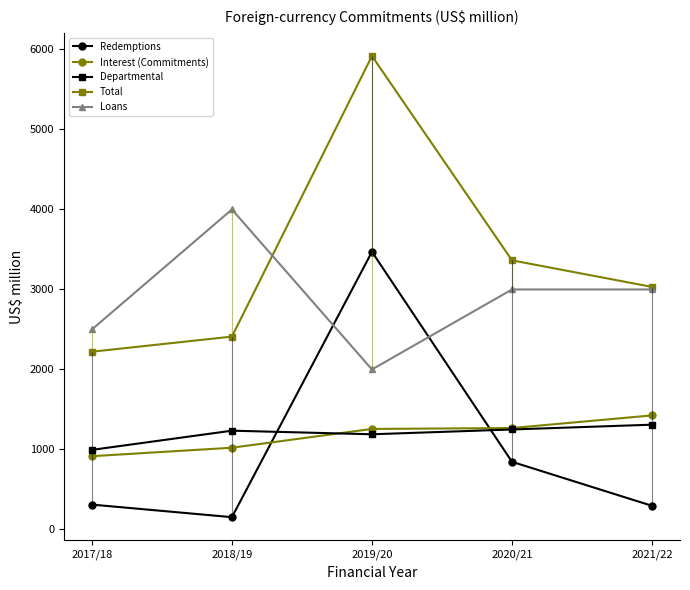

Is the value of Redemptions at 2018/19 greater than the value of Total at 2018/19?

No